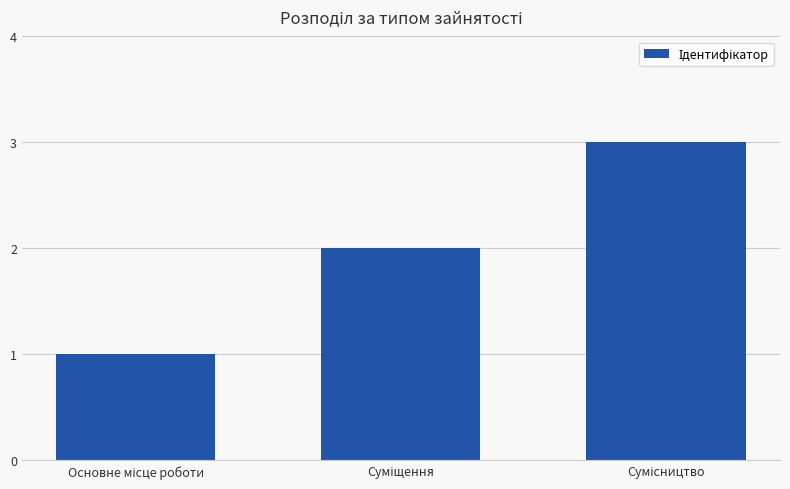

How many values are between 1 and 3?

3